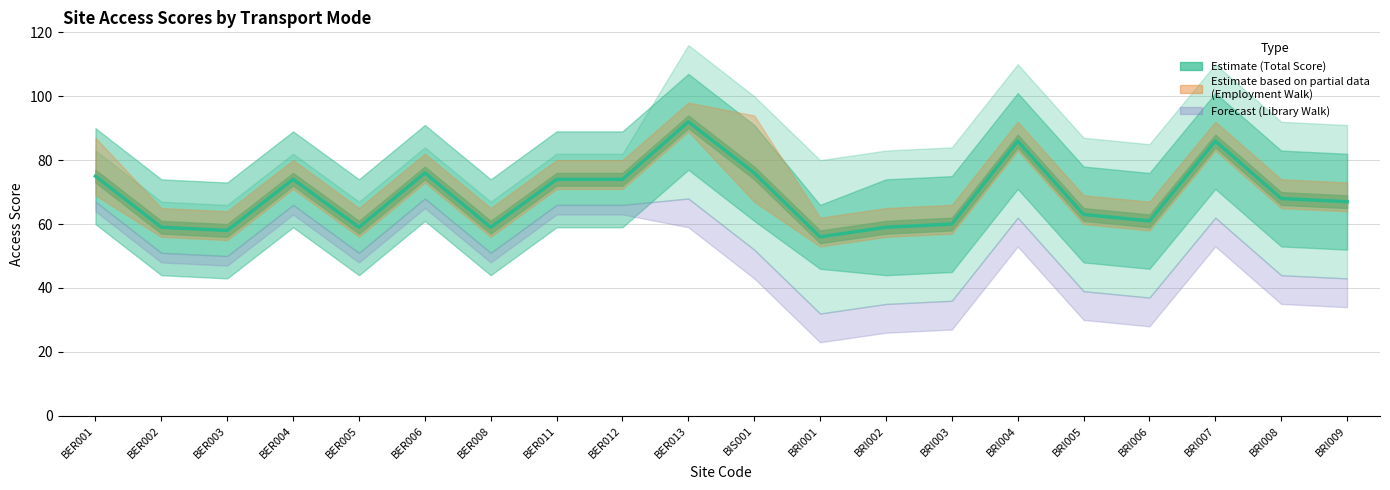

The value at BER011 is 120. True or false?

False